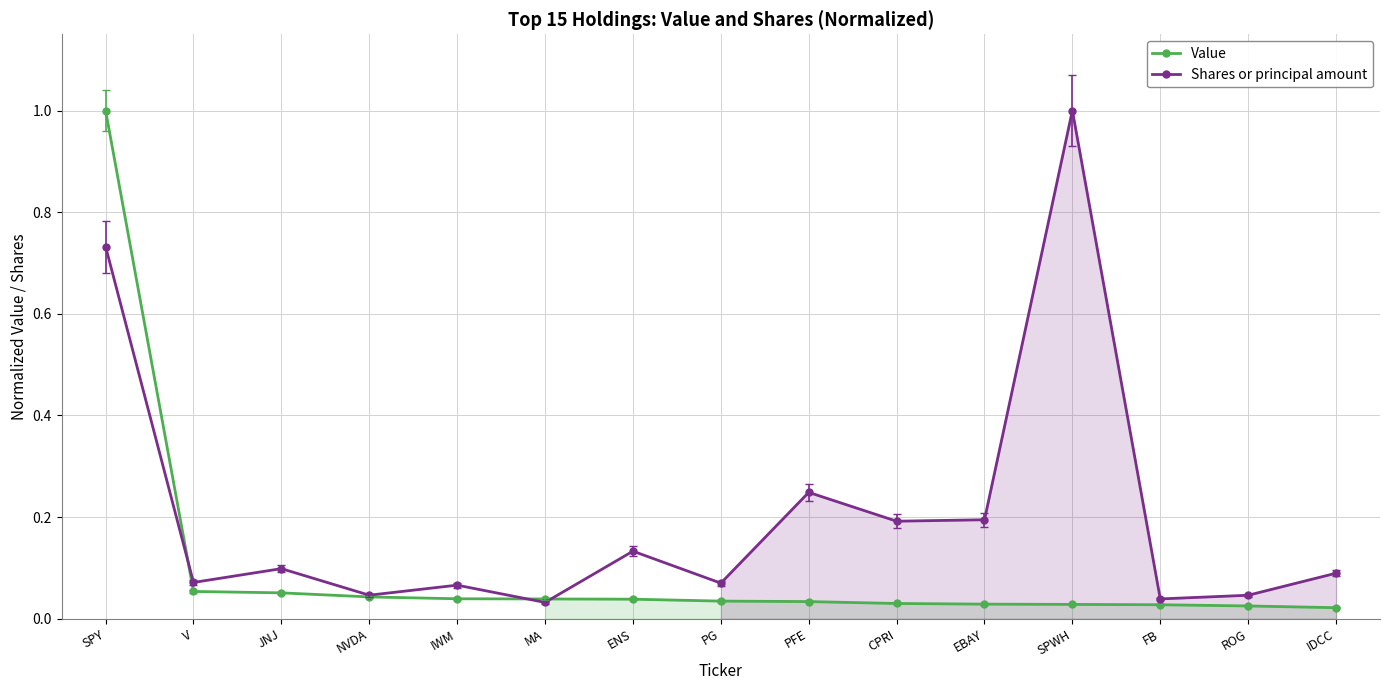

At which label does Value reach its peak?

SPY